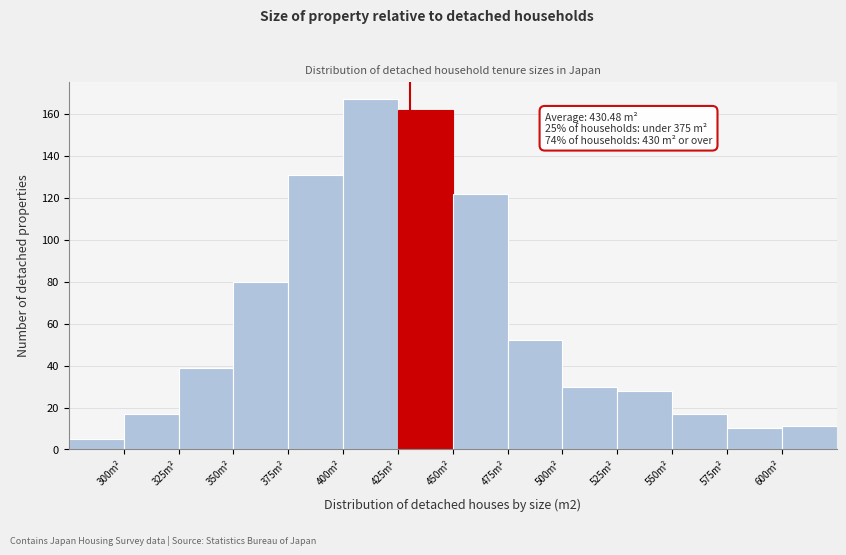

Over which range of the x-axis is the bar tallest?

400 to 425